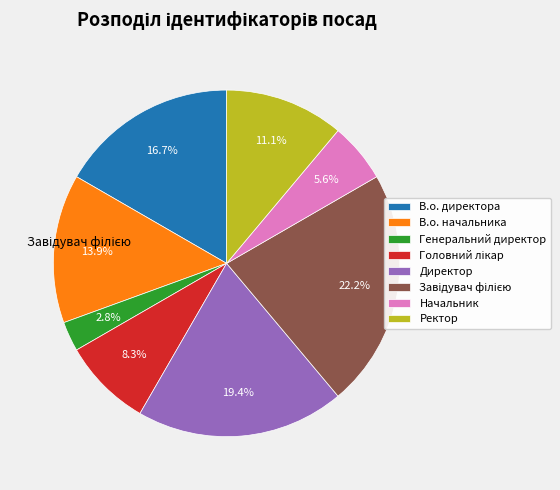

To the nearest percent, what percentage of the pie is Генеральний директор?

3%